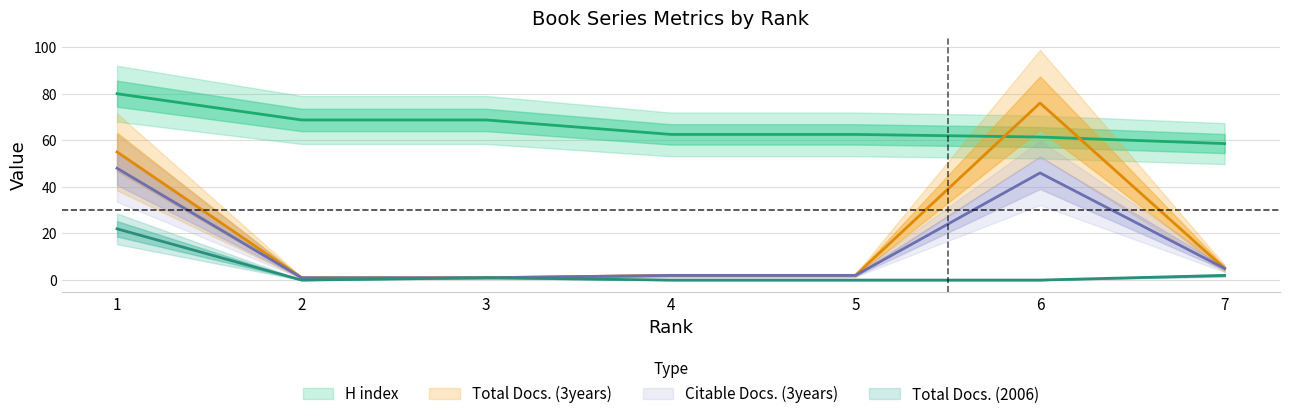

Which category has the lowest value across all series?

2